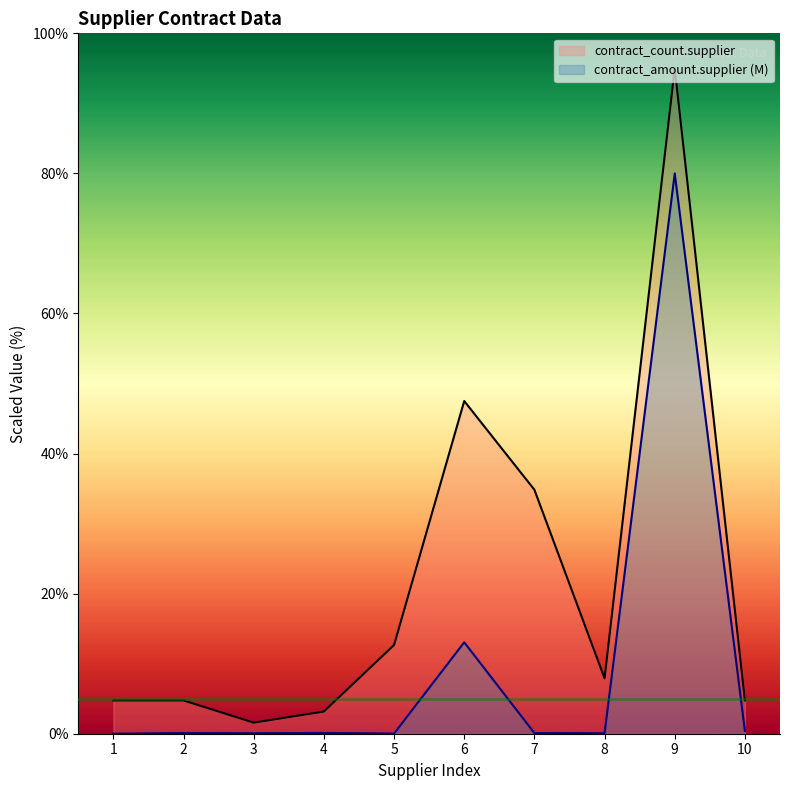

True or false: contract_amount.supplier has more than 1 points higher than both neighbors.

True